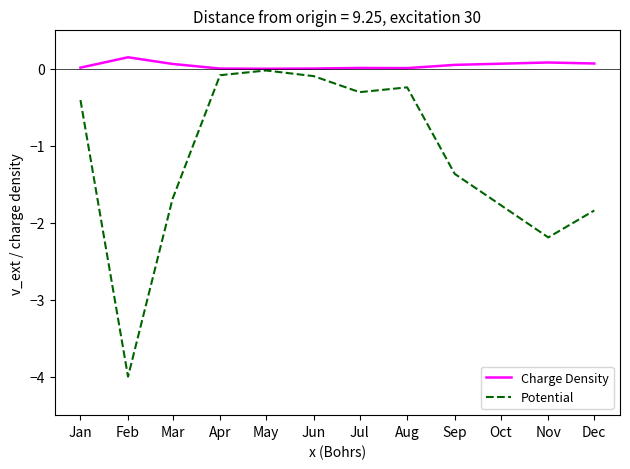

The Charge Density series shows 0.1 at Dec. True or false?

True